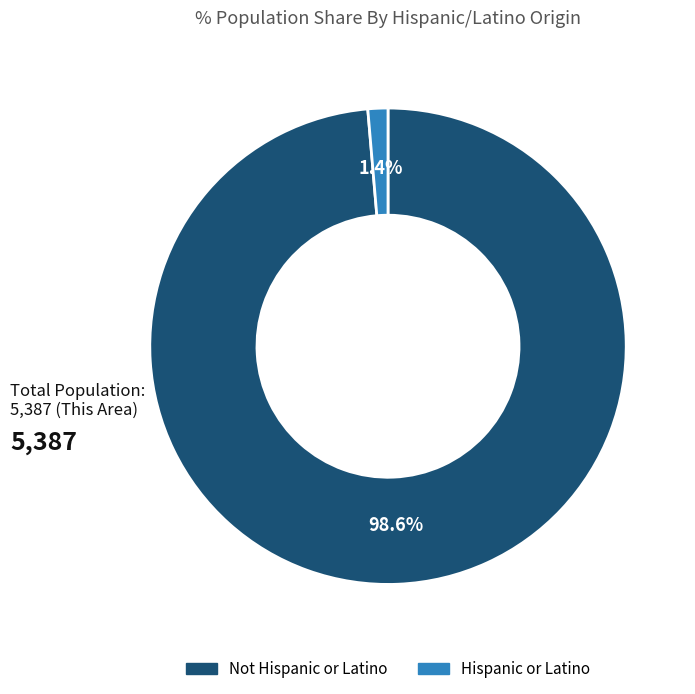

To the nearest percent, what is the average slice percentage?

50%